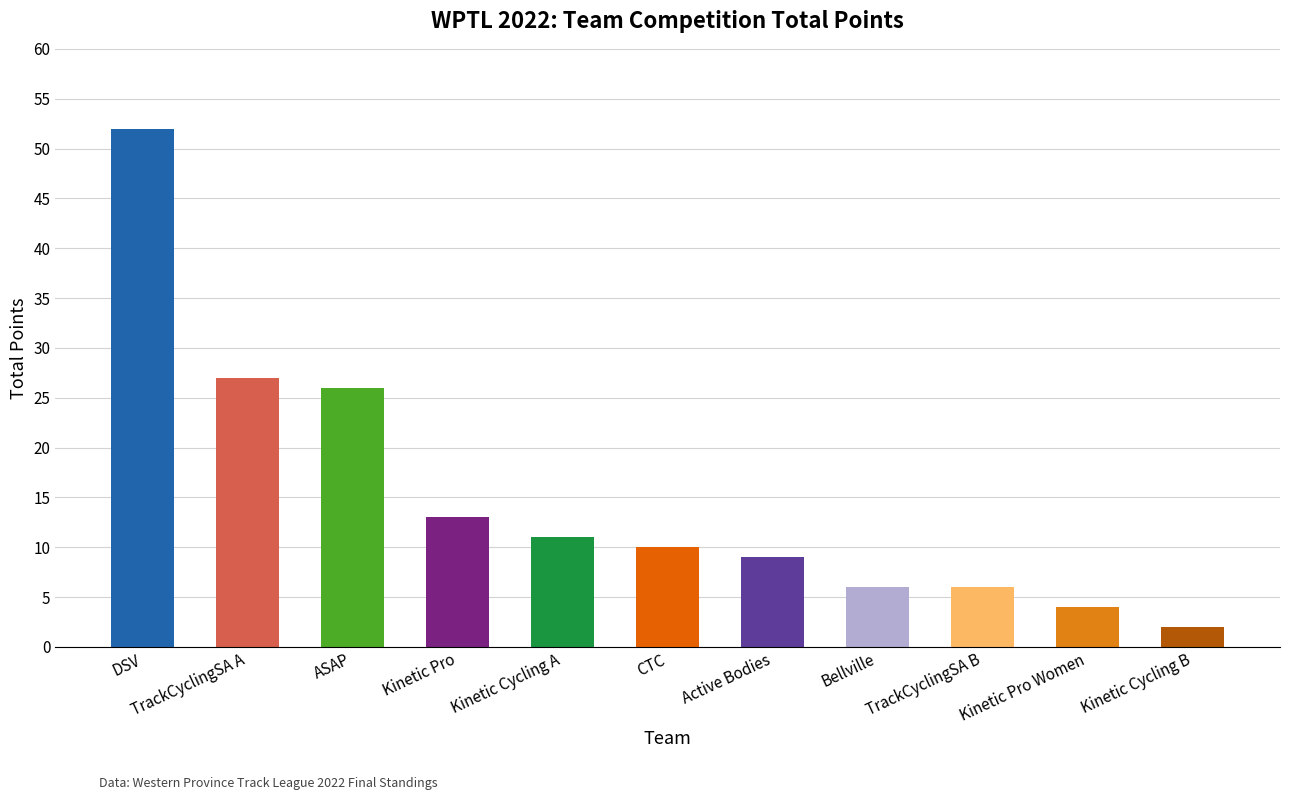

Reading left to right, what are all the values shown in this chart?

52	27	26	13	11	10	9	6	6	4	2